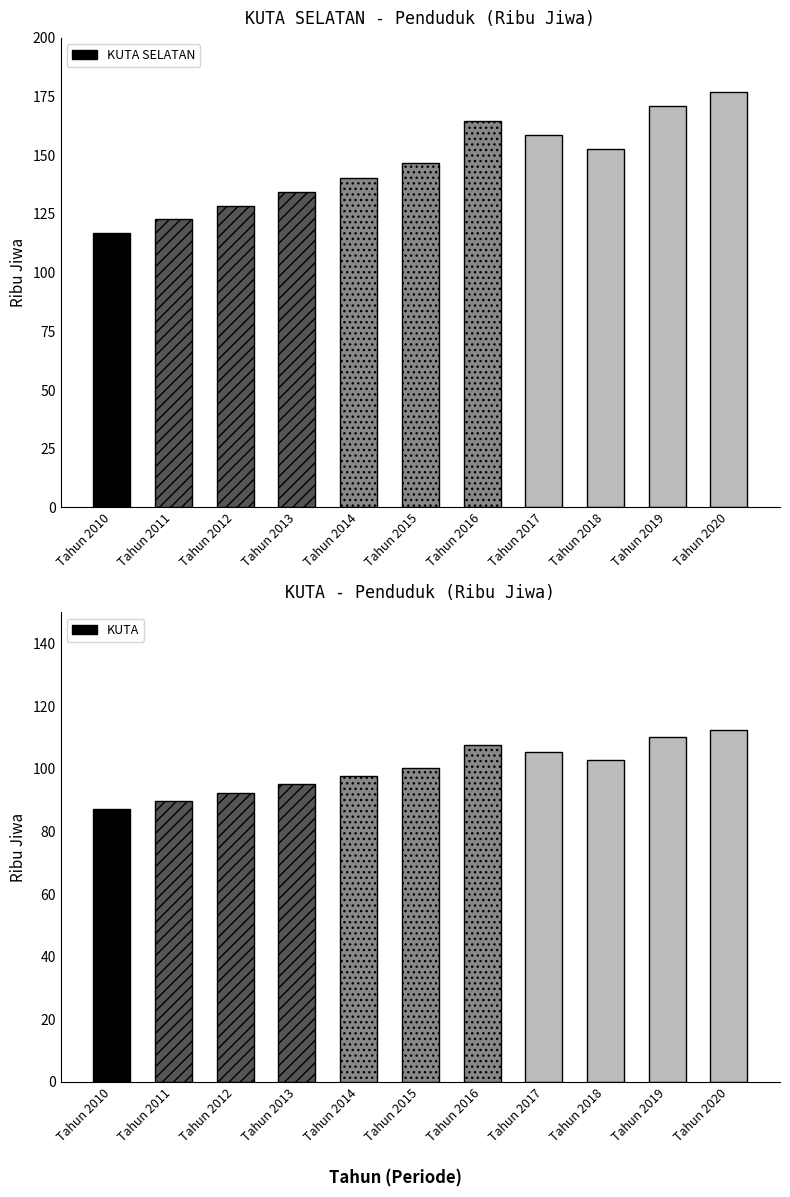

What is the highest value of the KUTA SELATAN series?

176.9